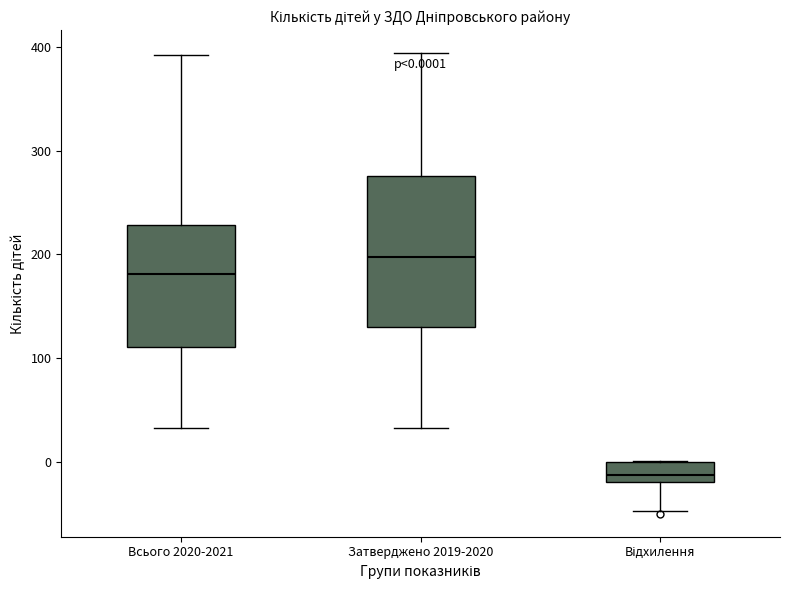

Which box has the highest median line?

Затверджено 2019-2020